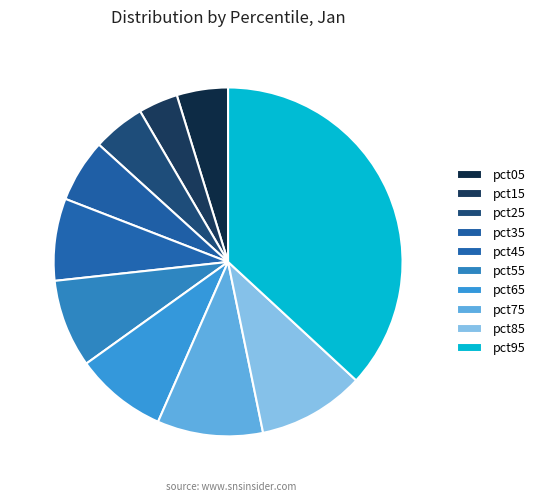

True or false: pct95 accounts for 37% of the total.

True